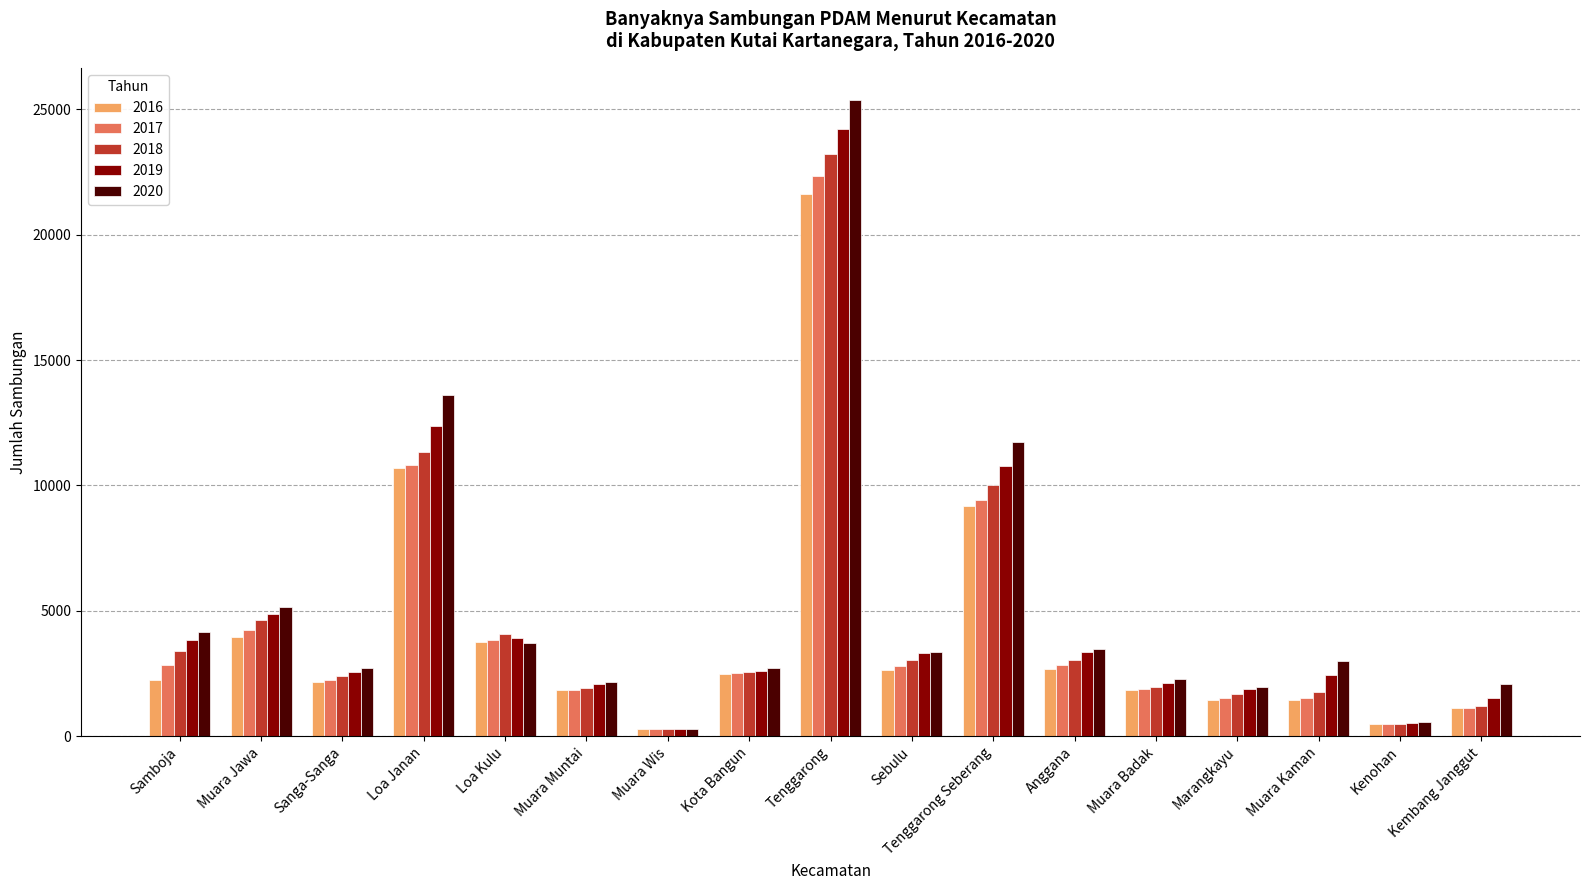

Which series changed the most between Loa Kulu and Marangkayu?

2018